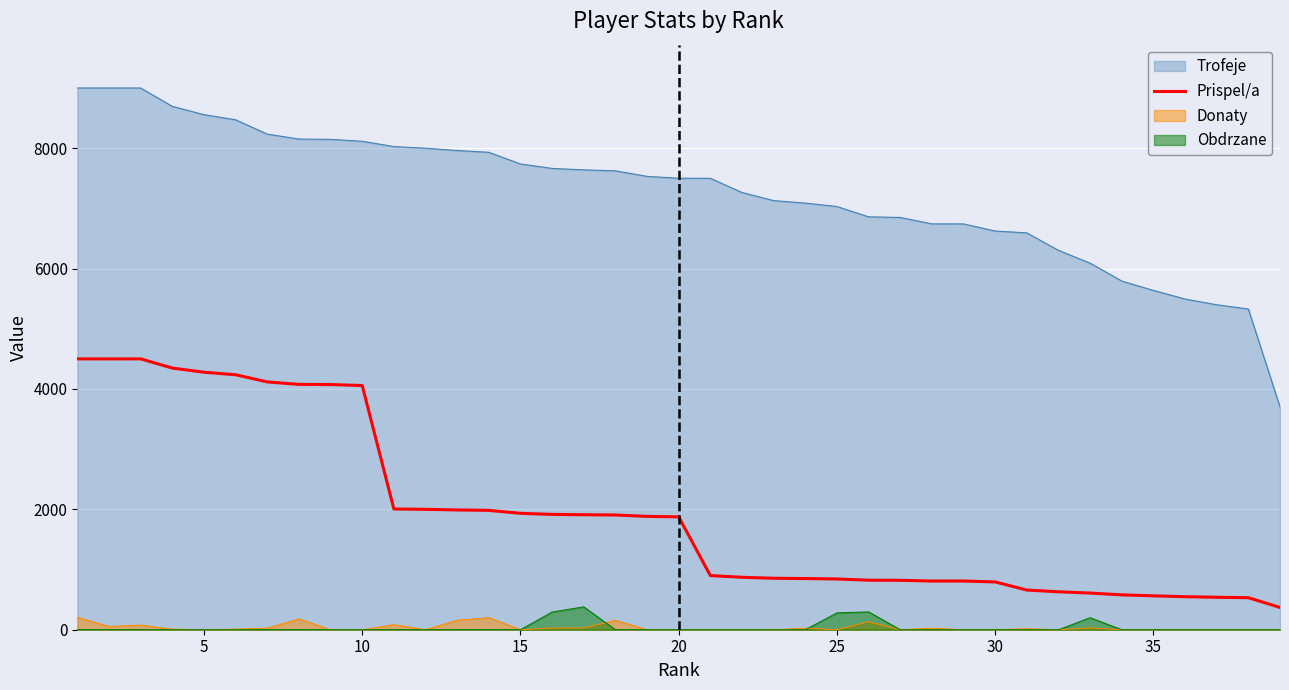

How many lines are shown in the chart?

4